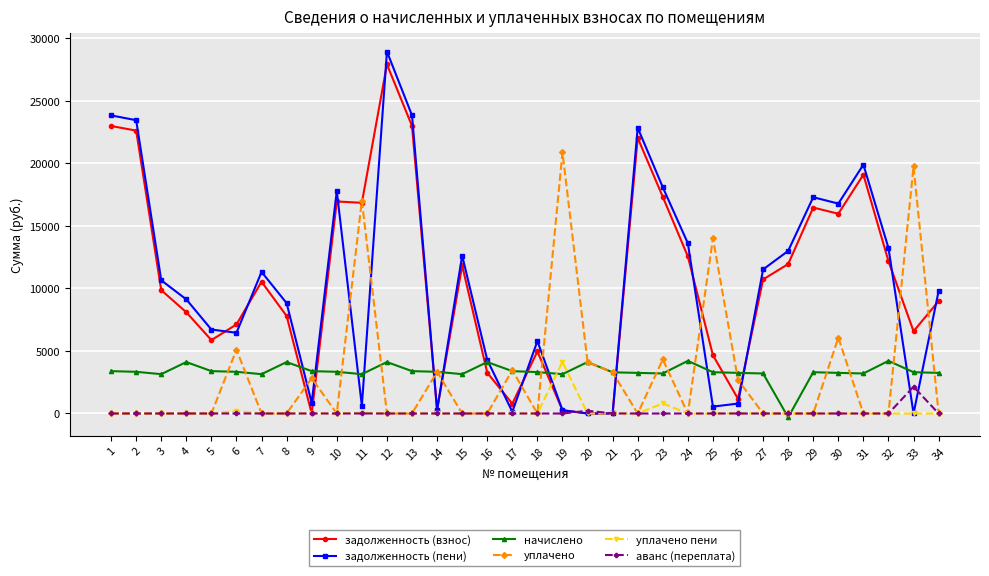

What is the greatest value displayed?

28926.0